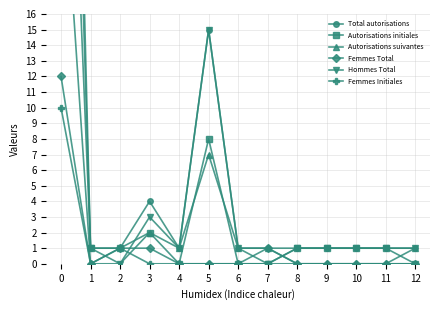

Between 0 and 4, which series saw the biggest shift?

Total autorisations